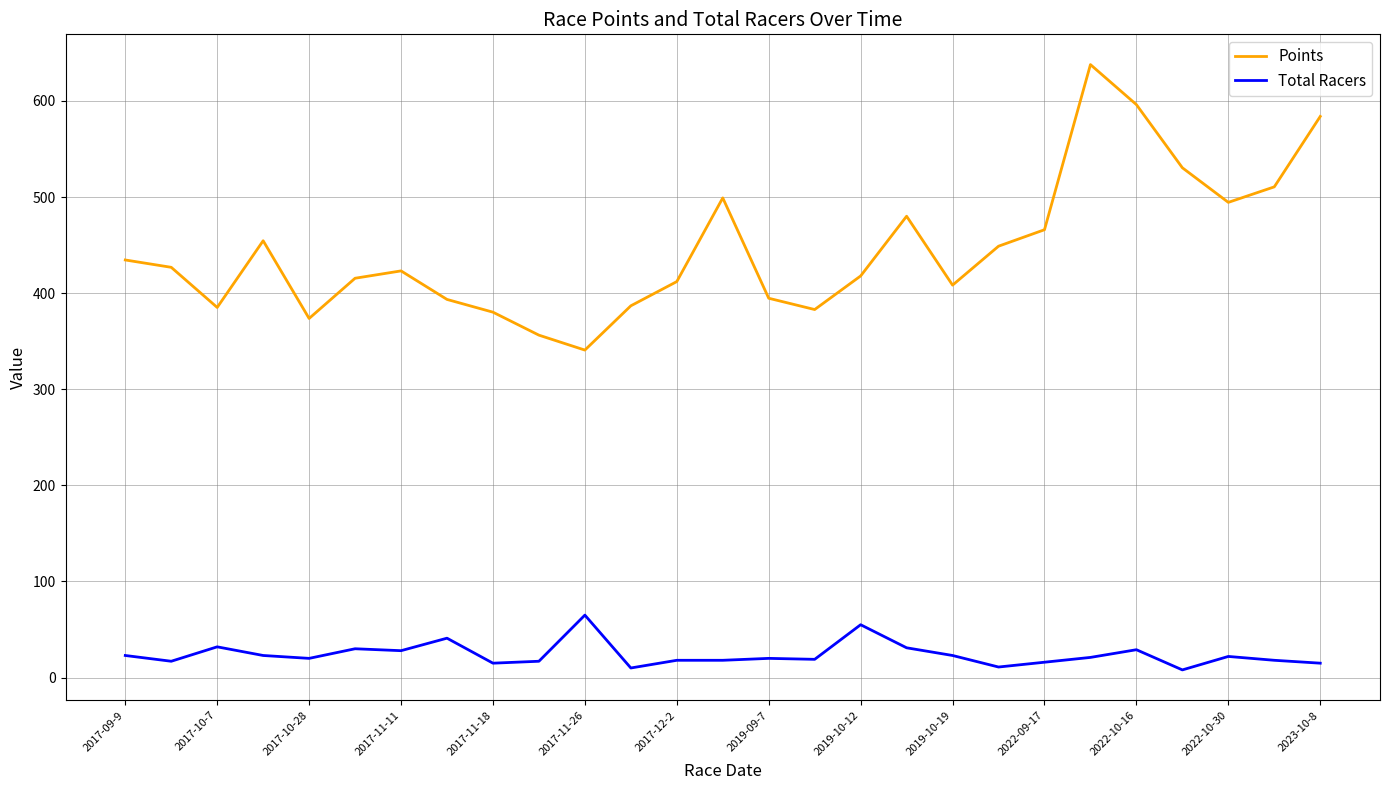

Which series has the largest range (max minus min)?

Points